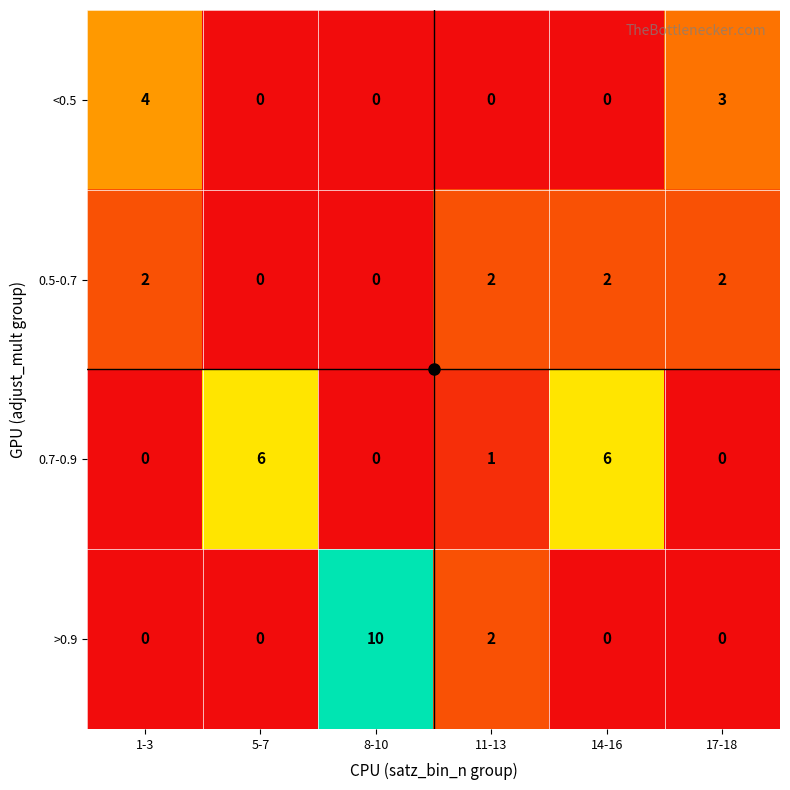

Rank the series by their maximum value, from lowest to highest.

0.5-0.7, <0.5, 0.7-0.9, >0.9